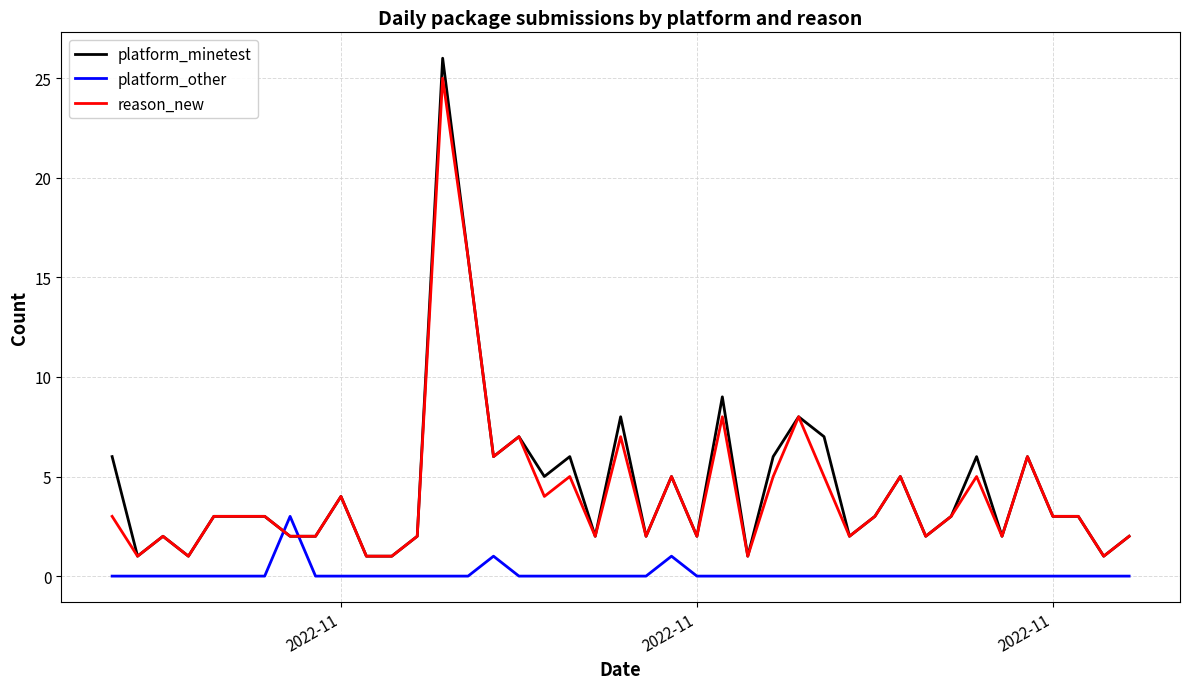

What is the sum of all reason_new values?

170